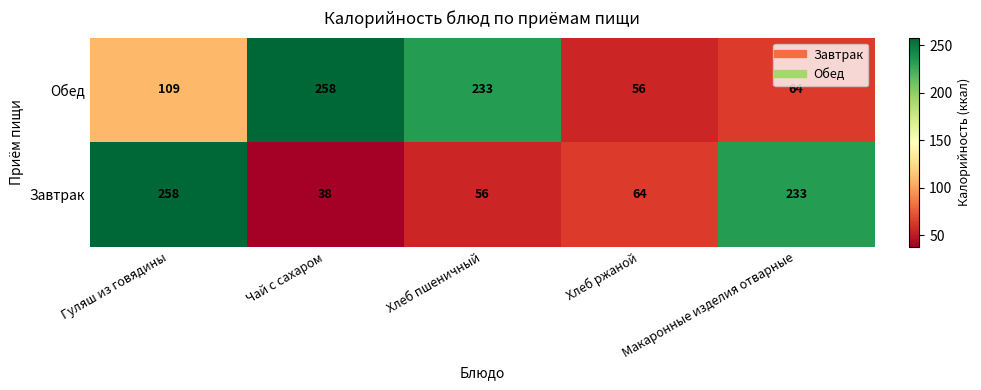

What is the sum of the Завтрак values at Хлеб ржаной and Макаронные изделия отварные?

297